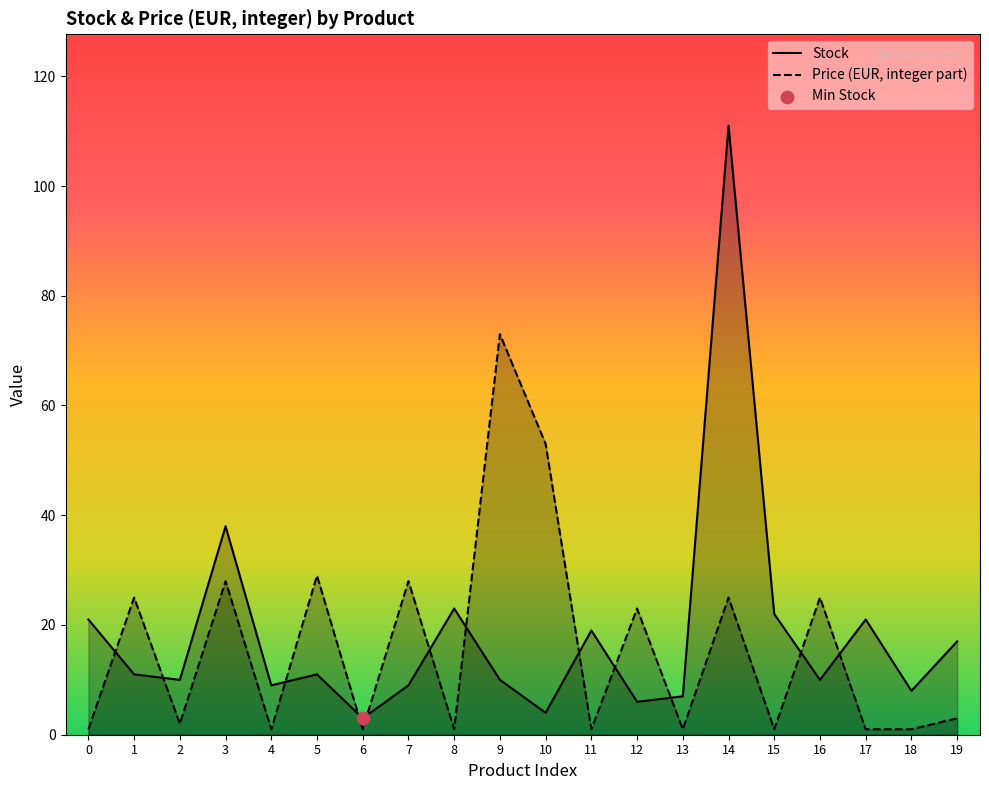

Which series has the widest spread of Y values?

Stock